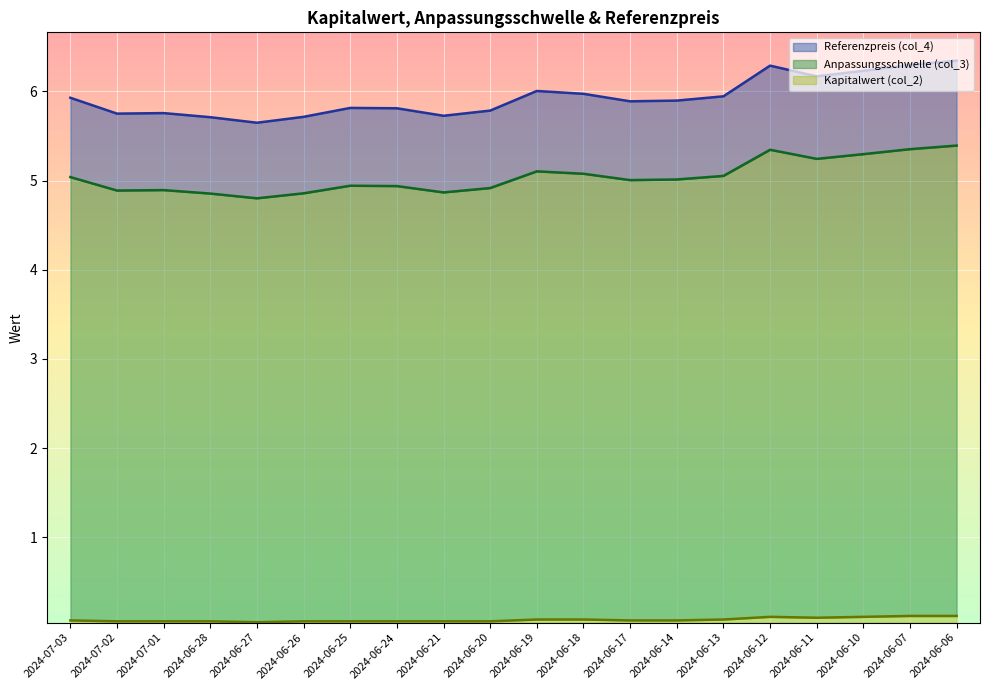

What are all the series names shown in the legend?

Referenzpreis (col_4), Anpassungsschwelle (col_3), Kapitalwert (col_2)